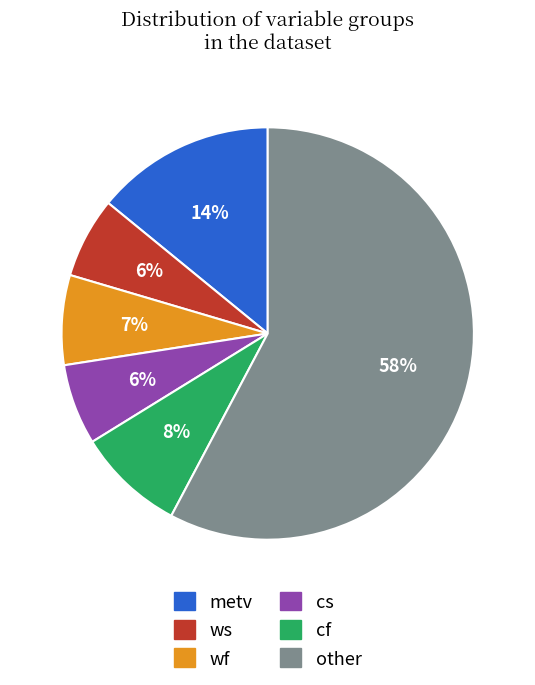

Does ws account for over 50% of the chart?

No